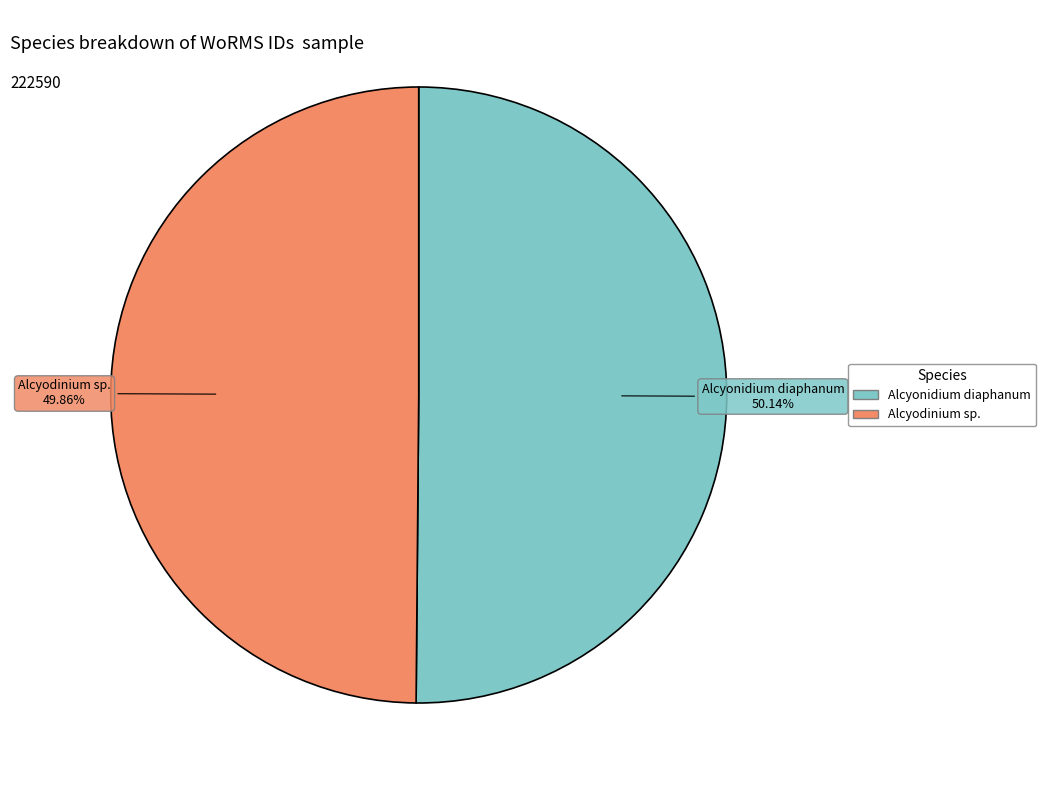

What is the ratio of the value at Alcyonidium diaphanum to the value at Alcyodinium sp.?

1.0